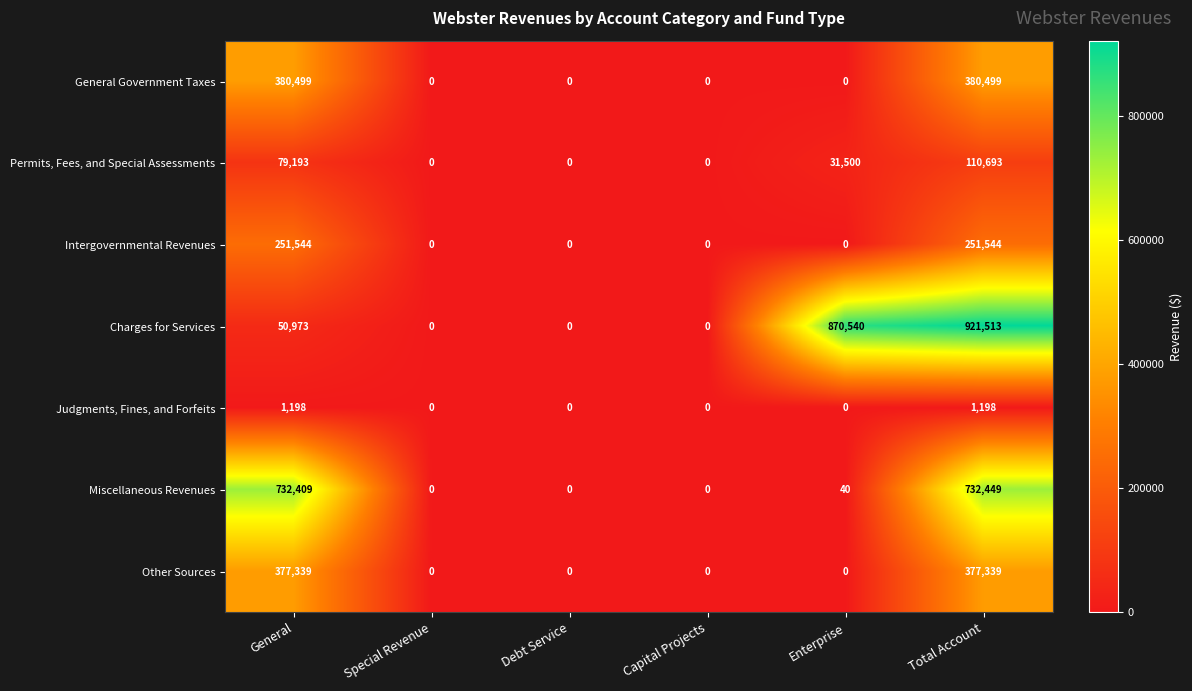

What is the greatest value displayed?

921513